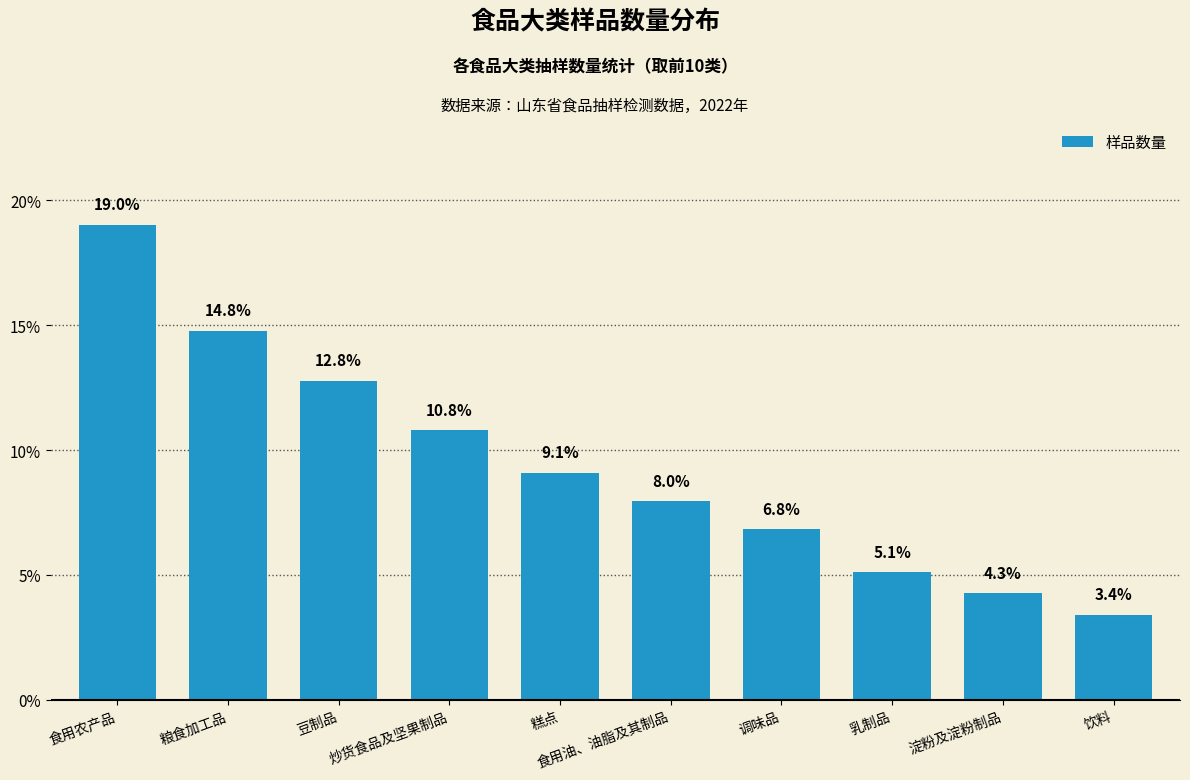

List the labels in order of value, smallest first.

饮料, 淀粉及淀粉制品, 乳制品, 调味品, 食用油、油脂及其制品, 糕点, 炒货食品及坚果制品, 豆制品, 粮食加工品, 食用农产品